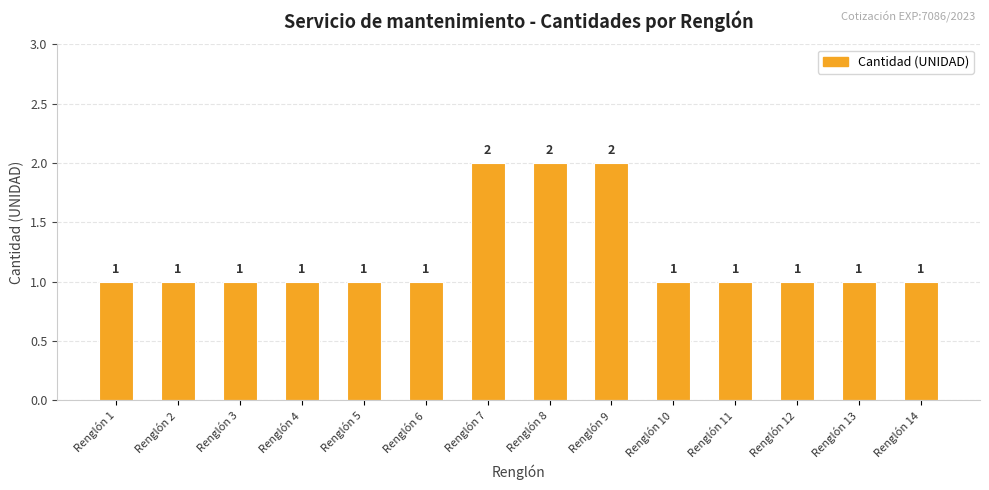

True or false: the data shows 1 at Renglón 13.

True